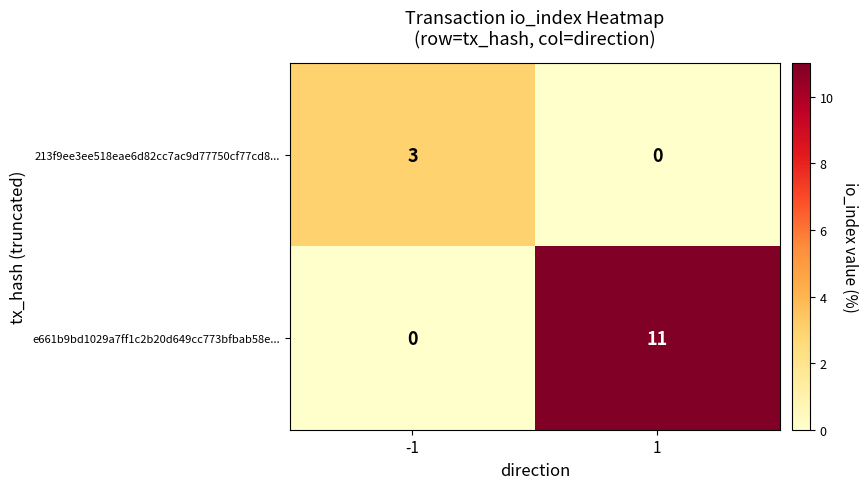

How many categories are shown in the chart?

2